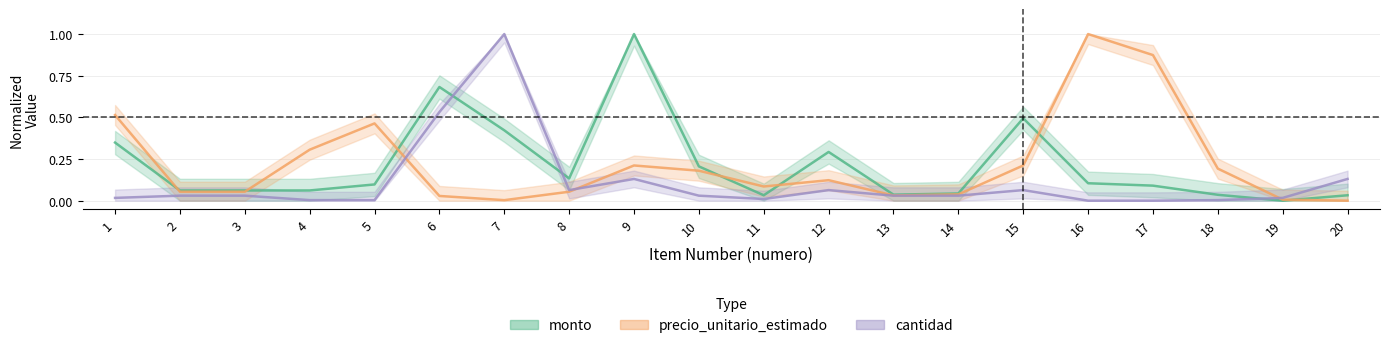

The cantidad series shows 0.0 at 15. True or false?

False